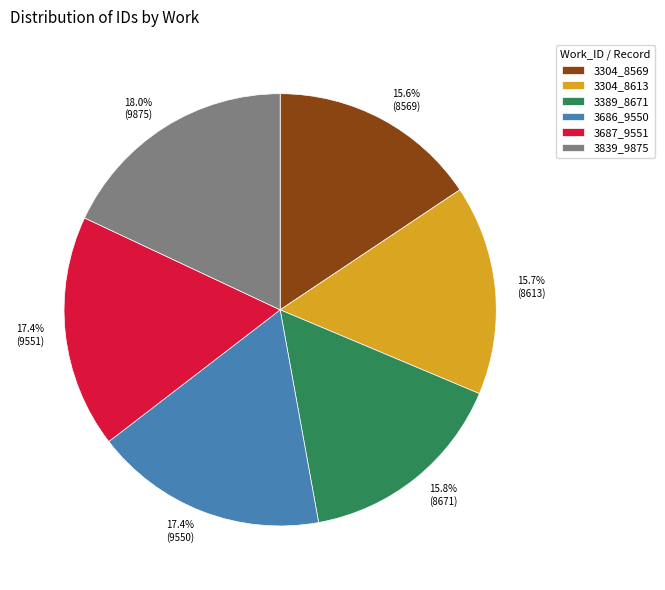

Do 3304_8613 and 3304_8569 together represent more than half of the pie?

No